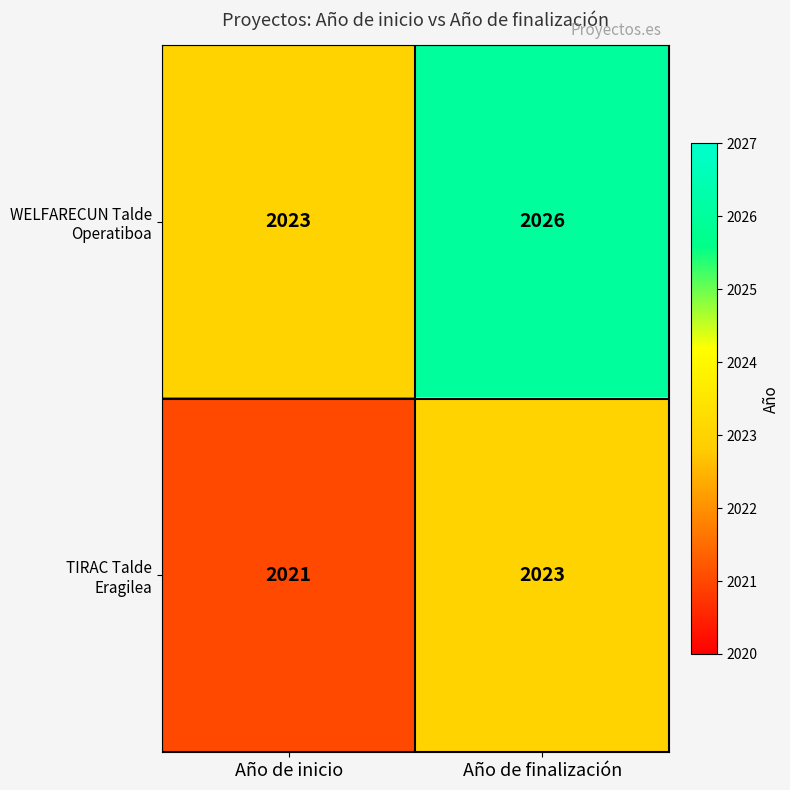

What is the total value across all series at Año de finalización?

4049